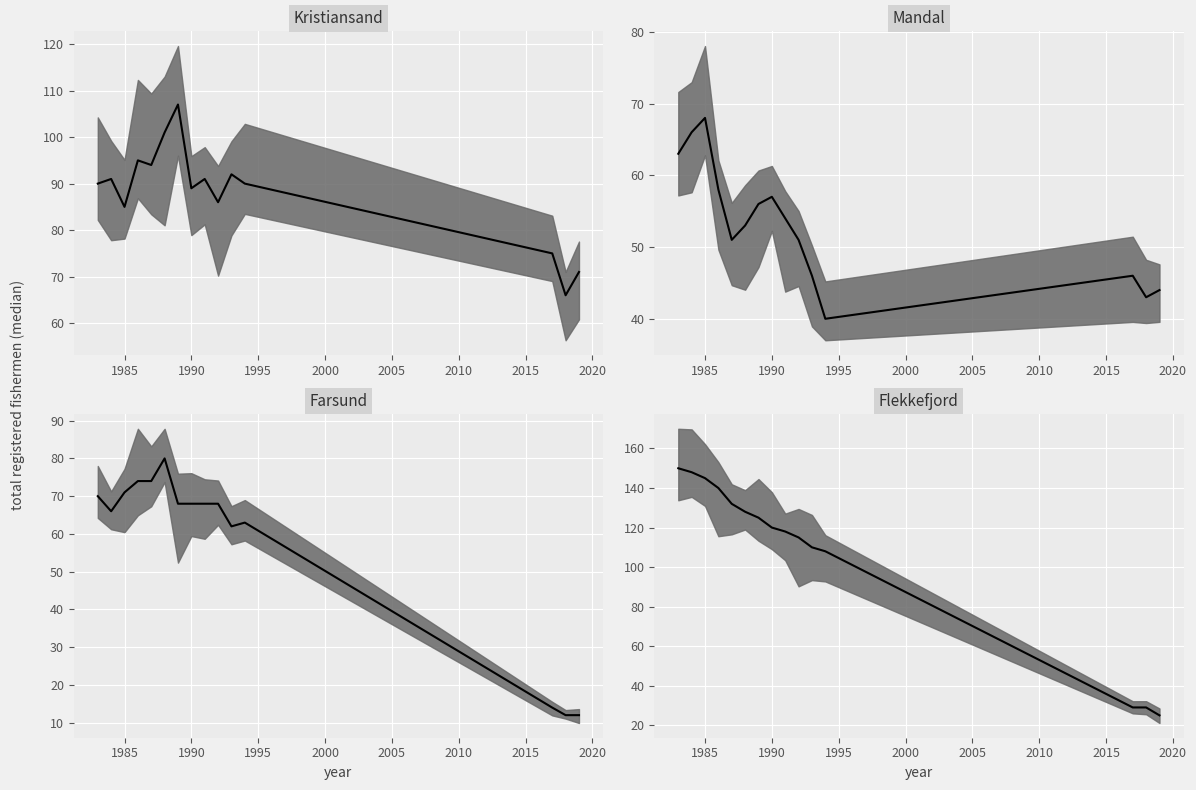

The value of Mandal median at 14 is 44. True or false?

True